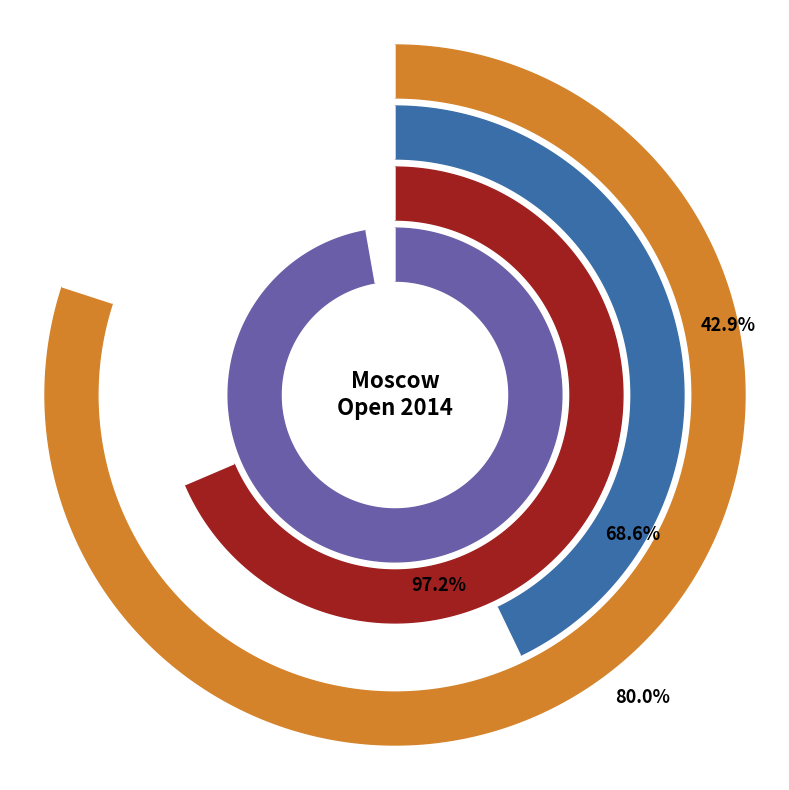

Is there a majority slice in this chart?

Yes